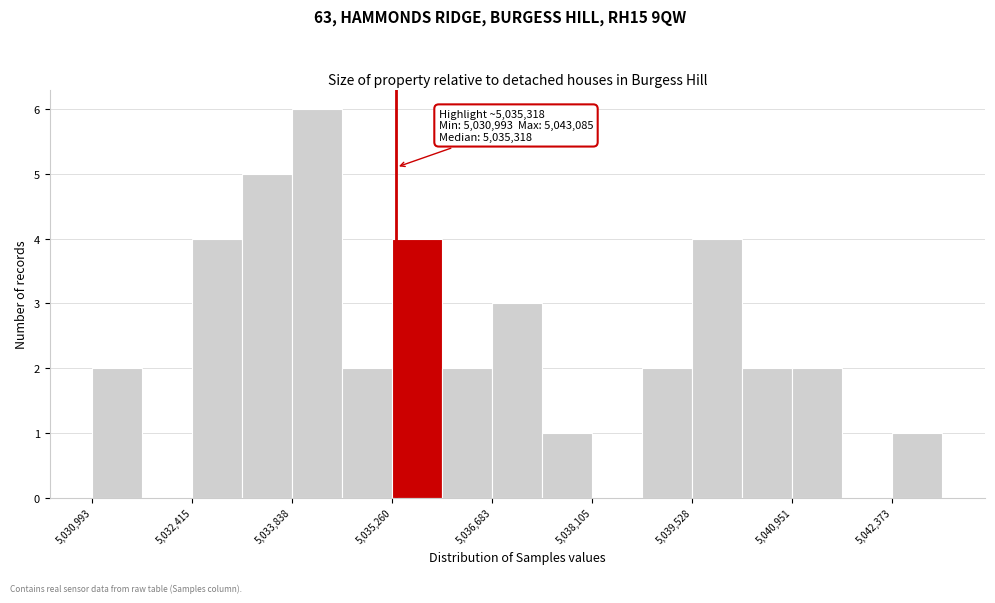

Read against the x-axis, roughly where is the centre of the tallest bar?

5034200